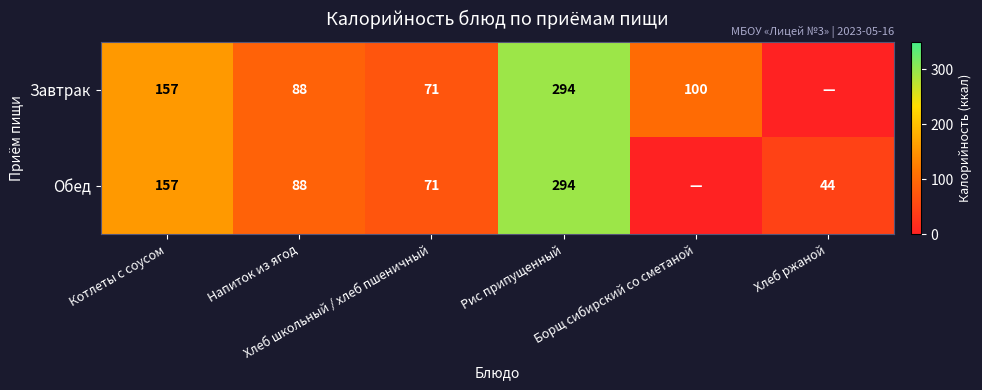

At which category is the sum across all series the highest?

Рис припущенный